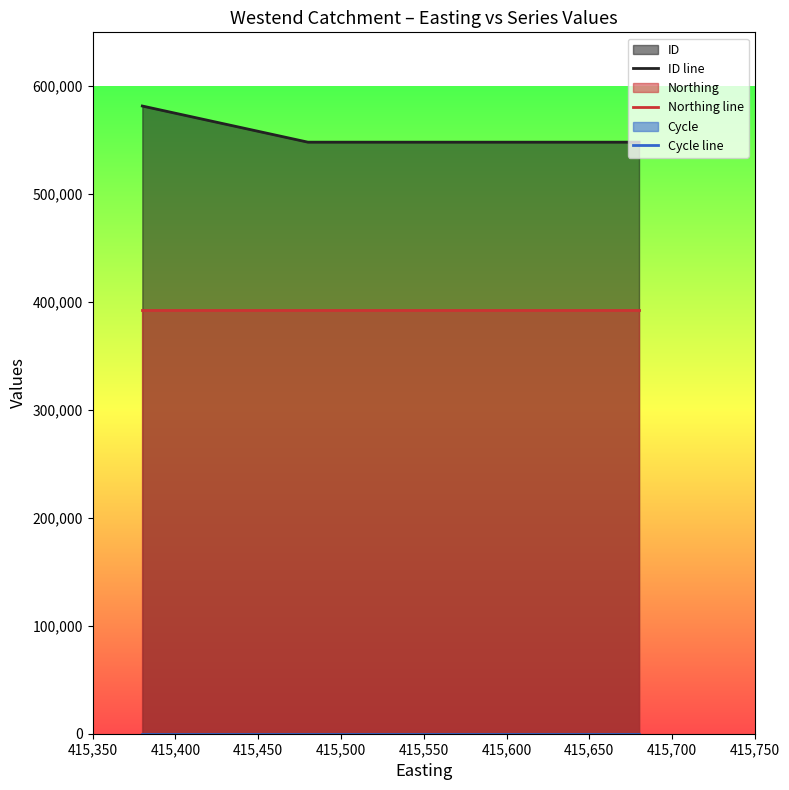

True or false: Northing line and Cycle line cross at least once.

False